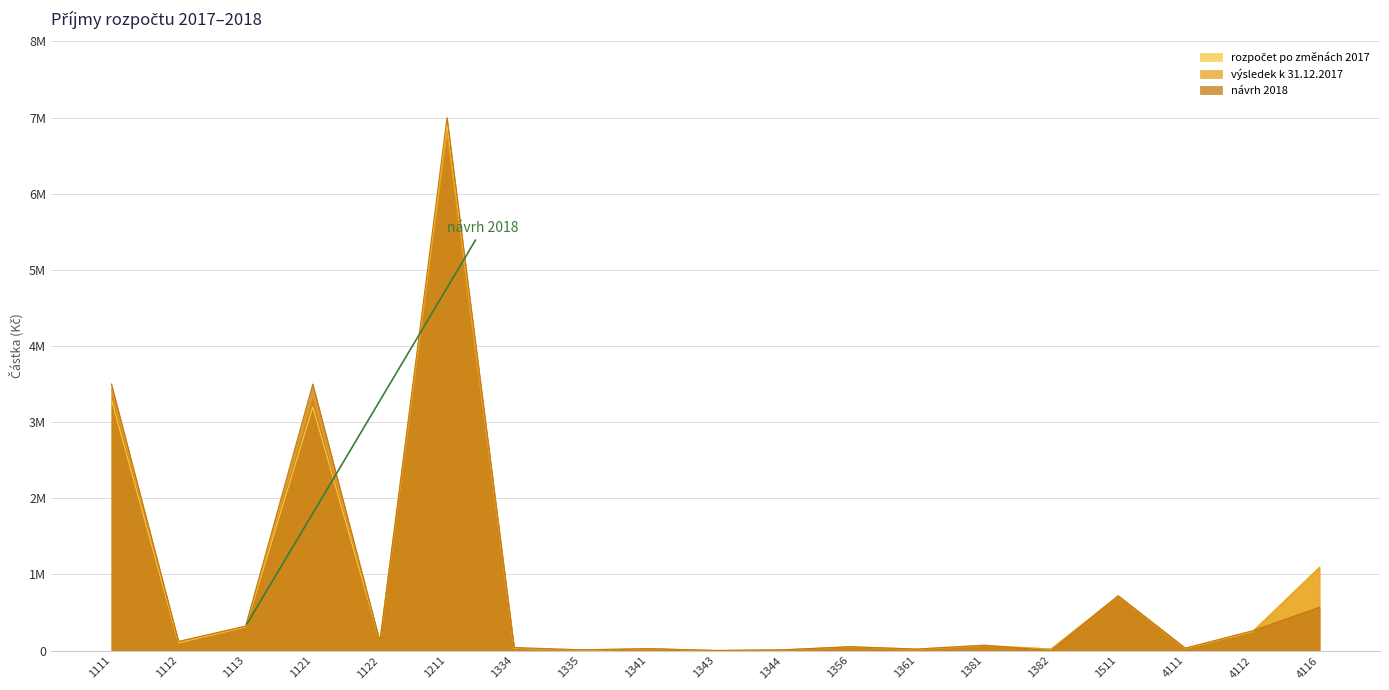

The value of návrh 2018 at 1356 is 50000.0. True or false?

True